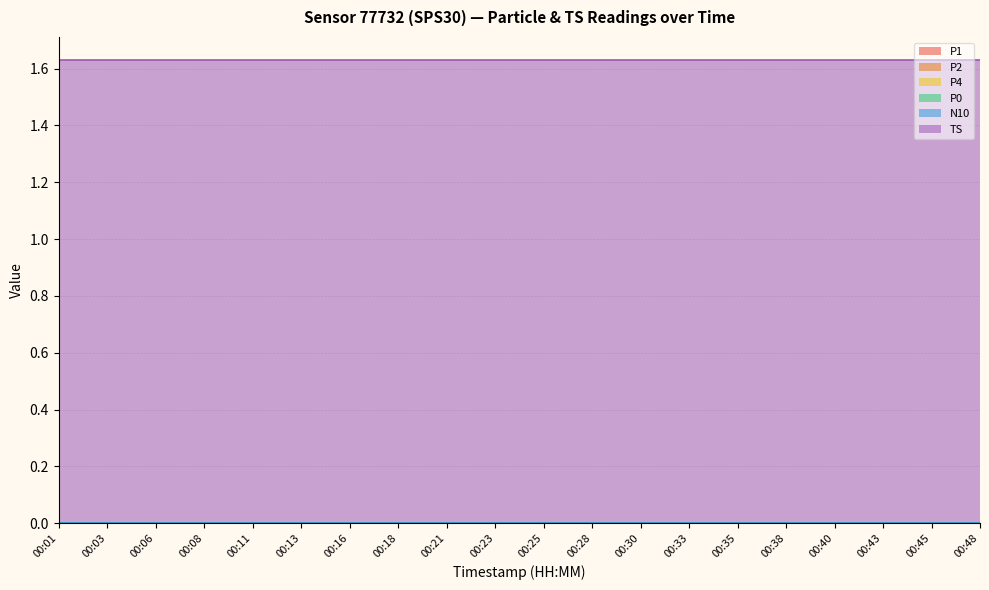

What is the greatest value displayed?

1.6